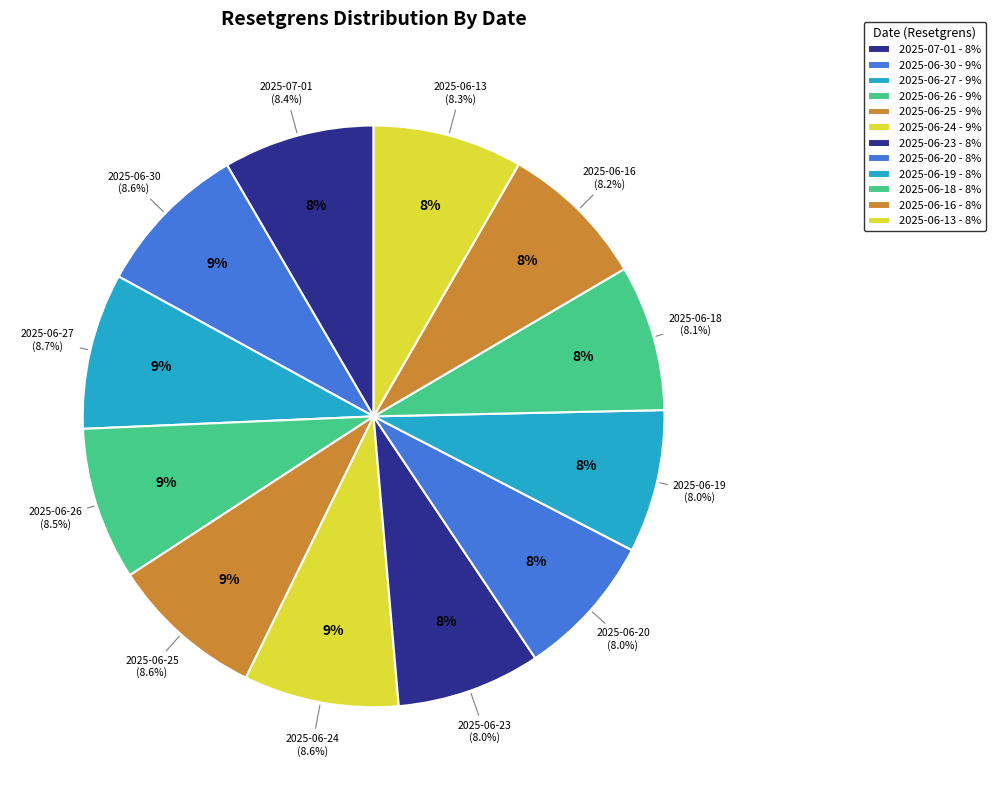

To the nearest percent, what is the difference between the largest and smallest slice percentages?

1%